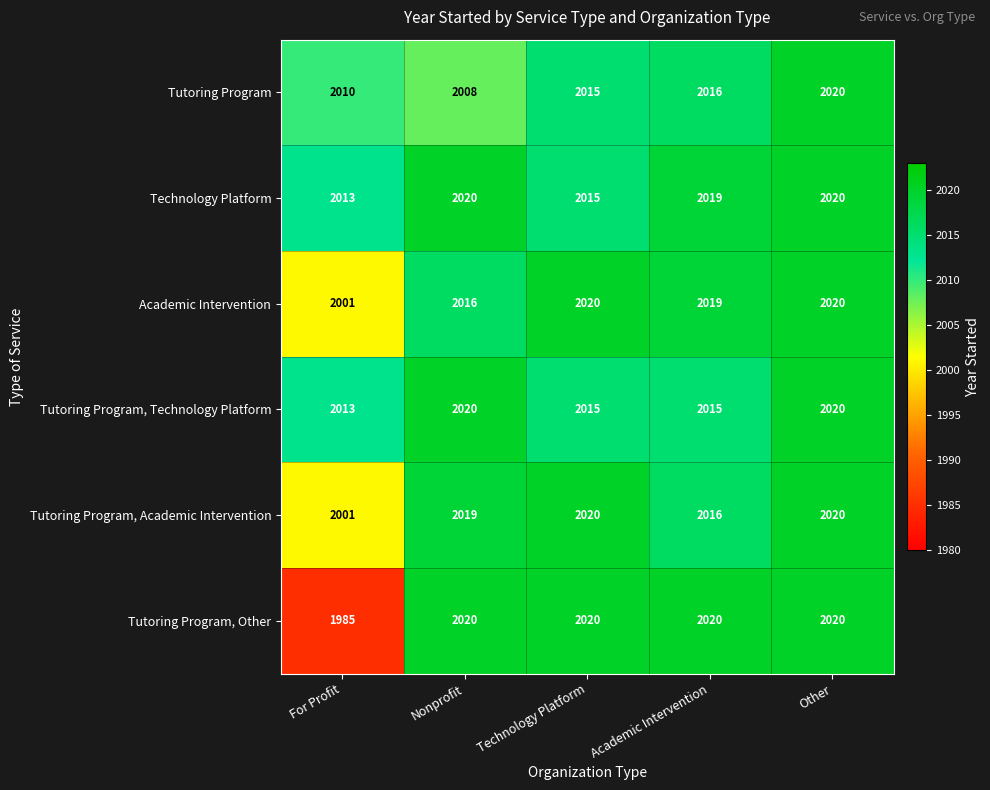

True or false: Tutoring Program, Other has a value of 2743 at Academic Intervention.

False